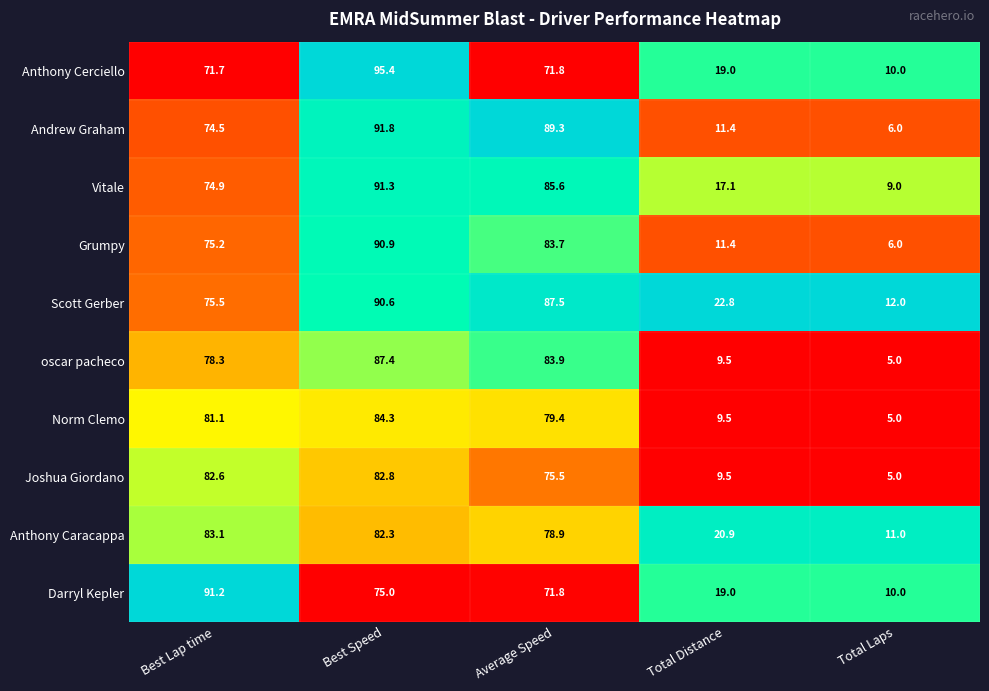

Rank the series by their maximum value, from highest to lowest.

Anthony Cerciello, Andrew Graham, Vitale, Darryl Kepler, Grumpy, Scott Gerber, oscar pacheco, Norm Clemo, Anthony Caracappa, Joshua Giordano